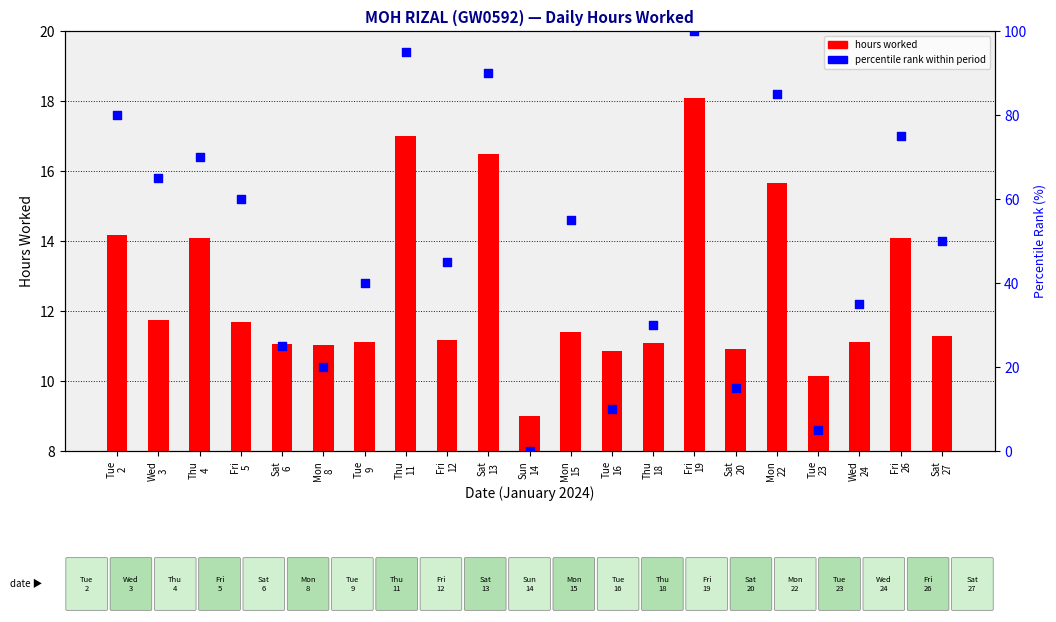

Which series reaches the minimum Y coordinate?

percentile rank within period